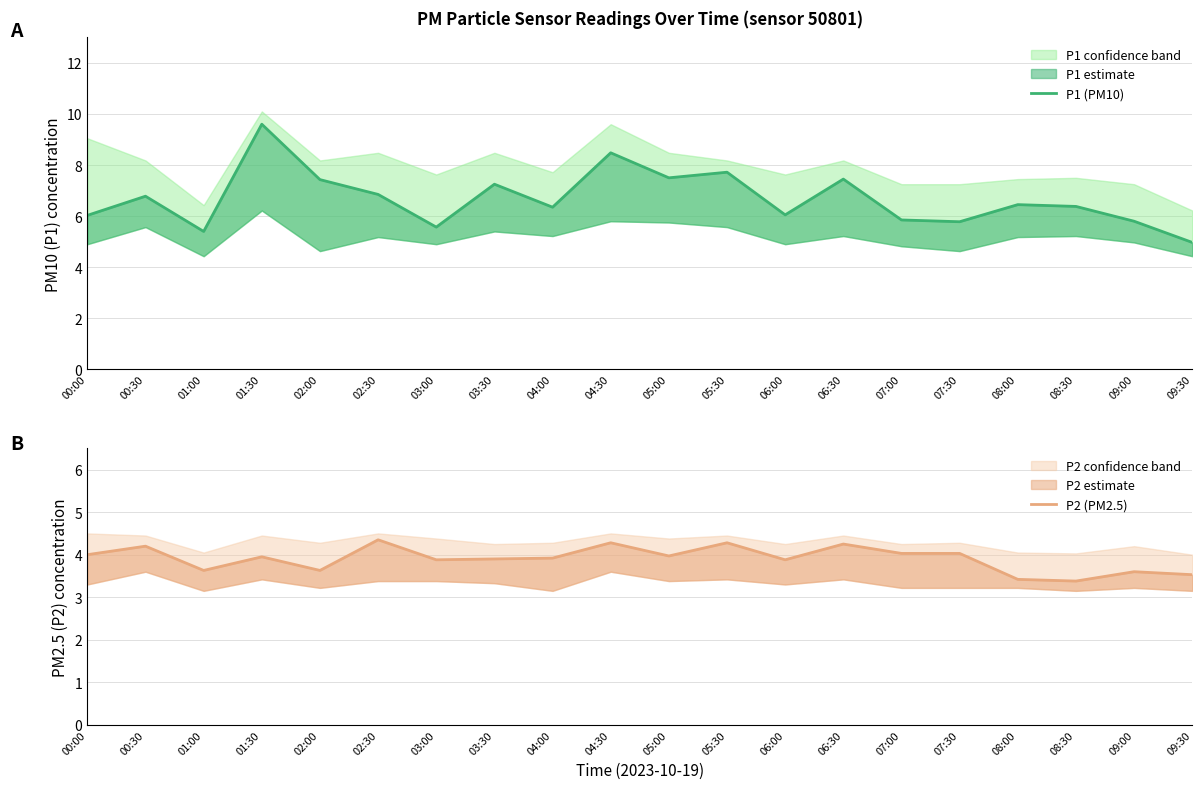

At which category is the sum across all series the highest?

01:30